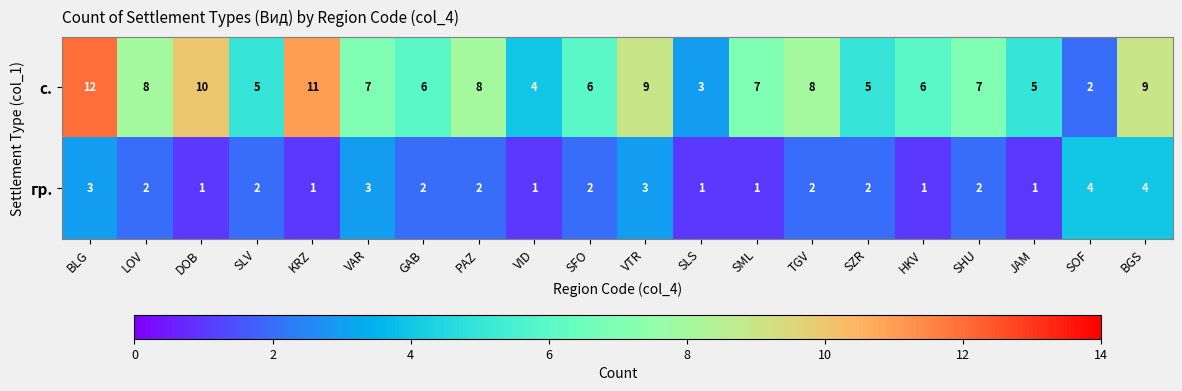

Which category has the highest value across all series?

BLG